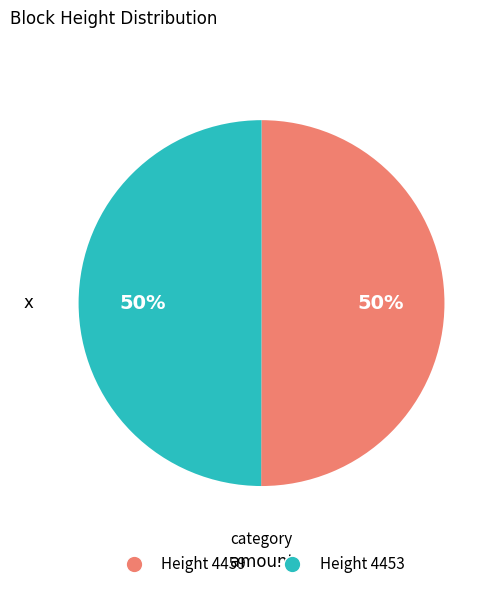

To the nearest percent, what is the combined percentage of Height 4453 and Height 4459?

100%